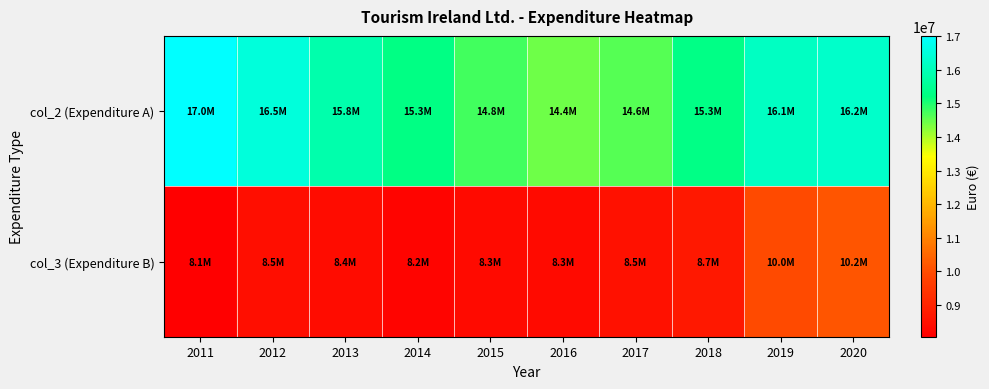

What is the greatest value displayed?

17006000